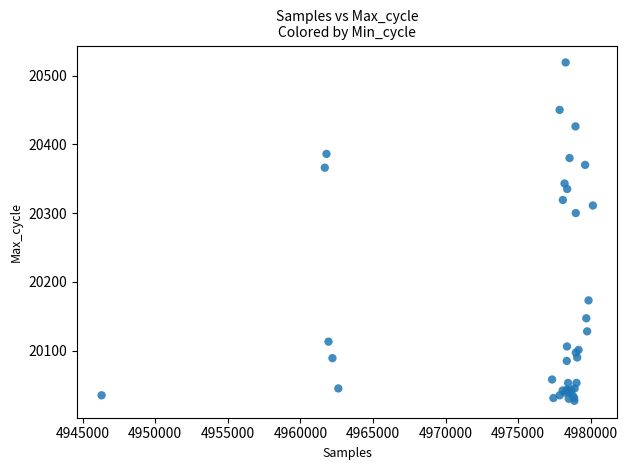

What Y value in the scatter plot is closest to 20273?

20300